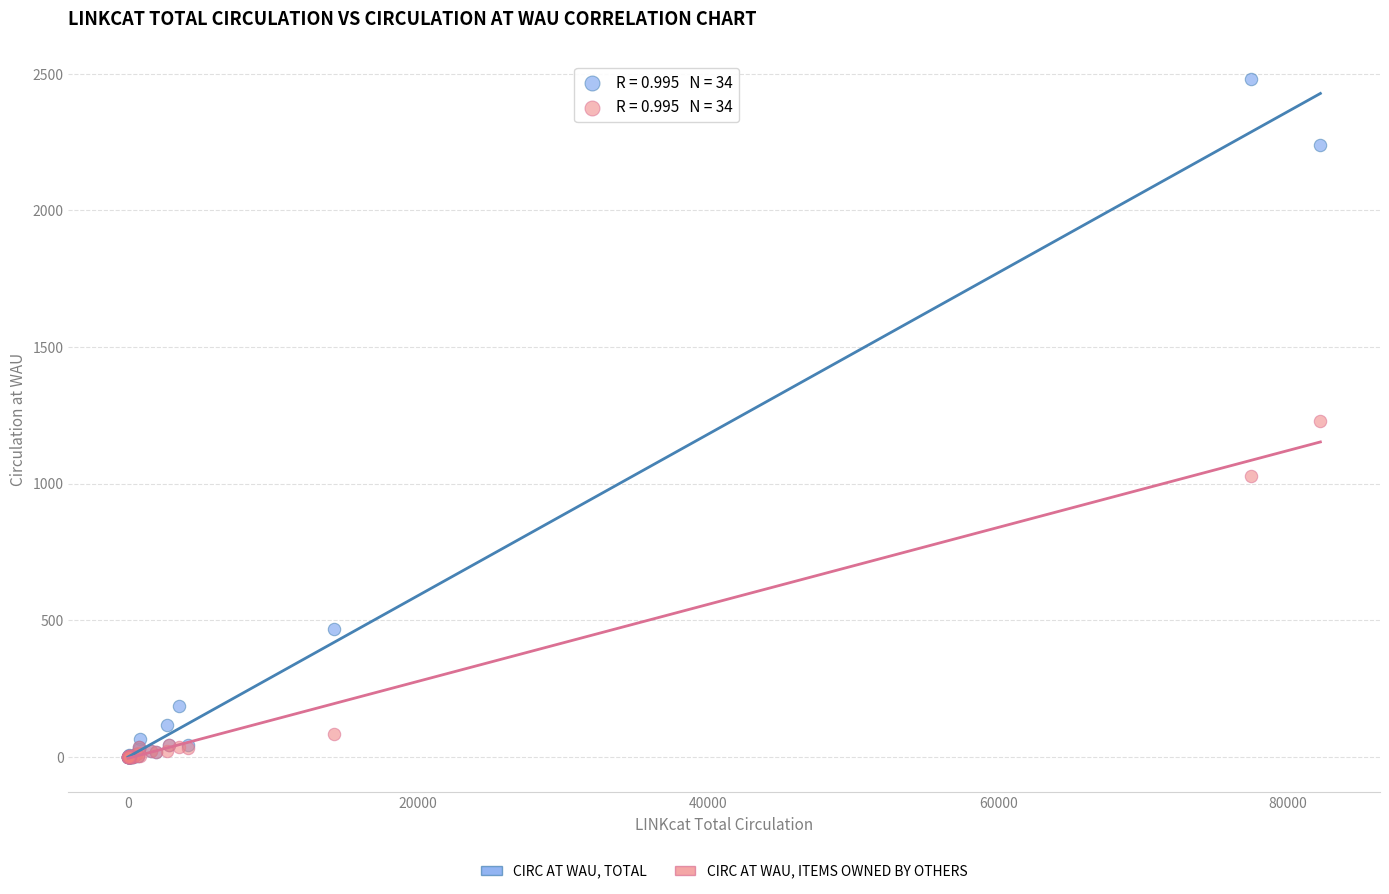

In the CIRC AT WAU, ITEMS OWNED BY OTHERS series, what Y value is closest to 614?

1027